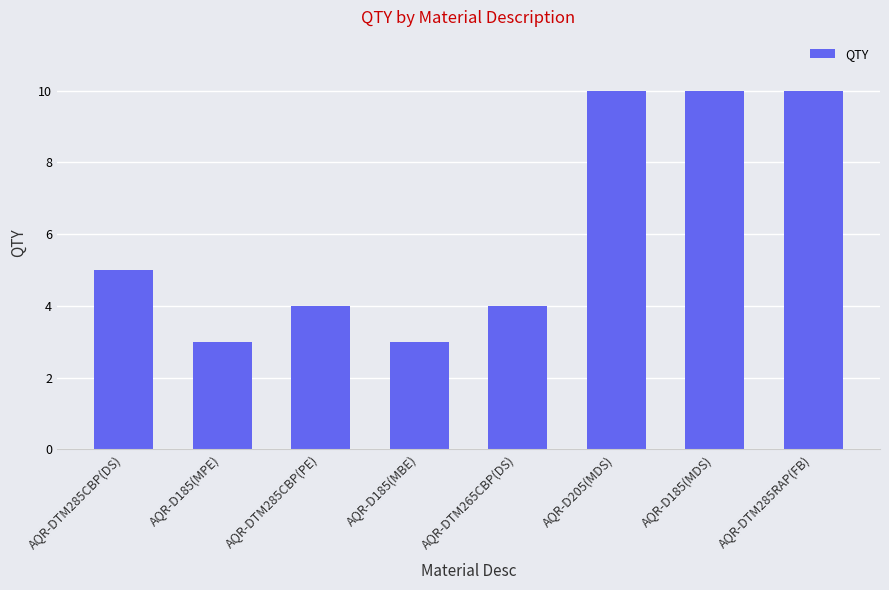

What is the difference between the second highest and minimum values?

7